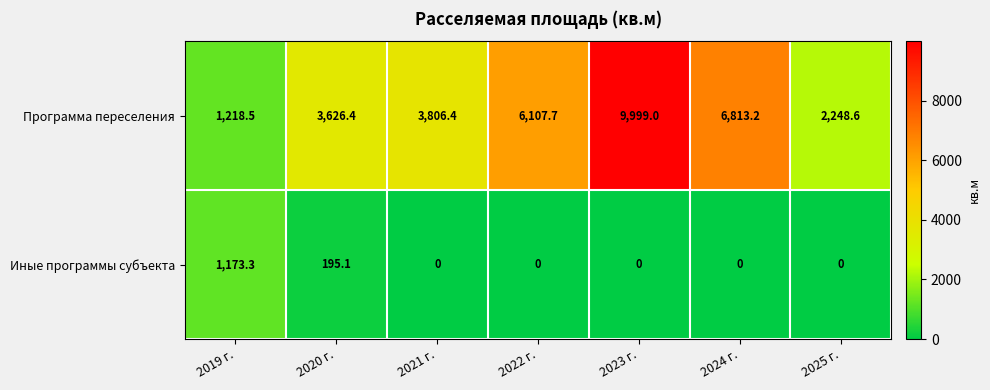

True or false: Иные программы субъекта has a value of -705.5 at 2022 г..

False